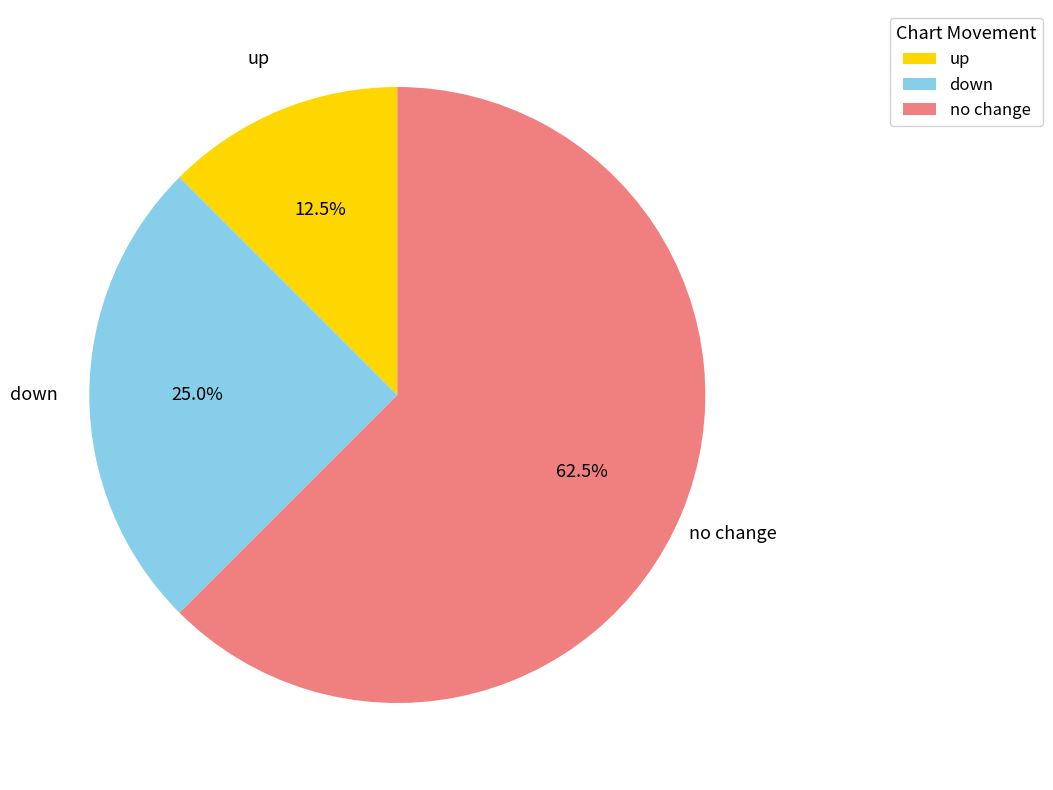

Rank the categories by value from highest to lowest.

no change, down, up